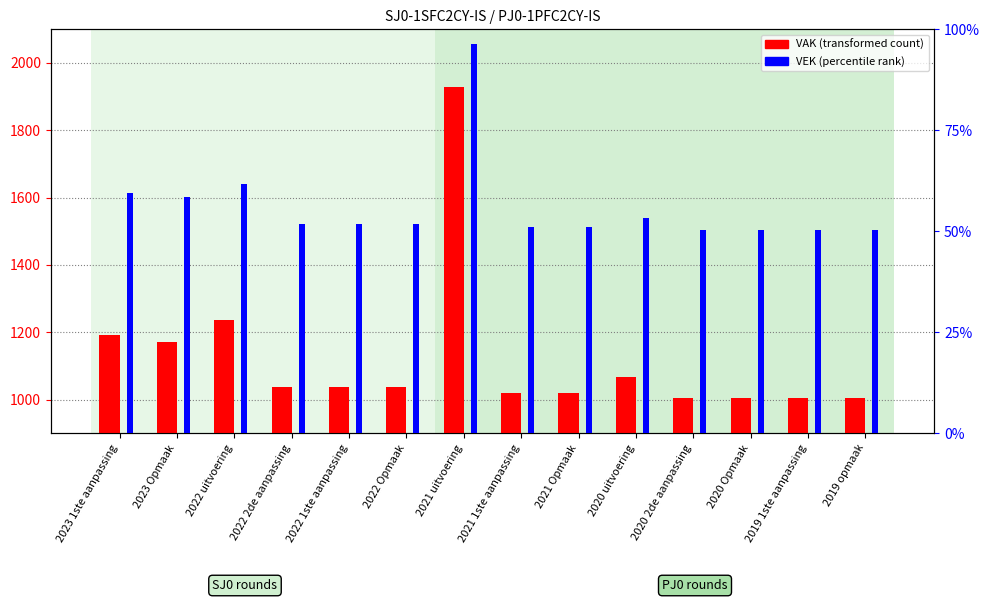

Is the value of VEK at 2020 2de aanpassing greater than the value of VAK at 2021 uitvoering?

No